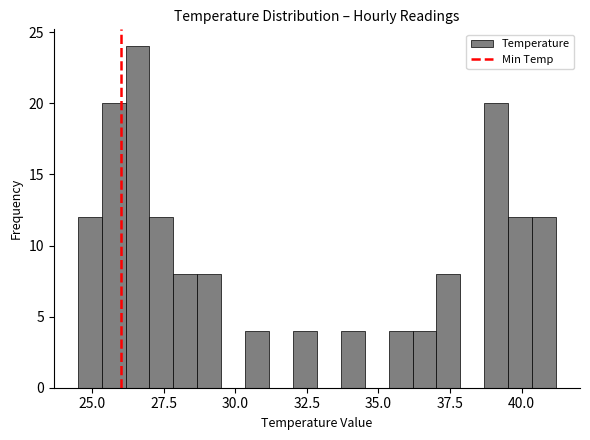

Read against the x-axis, roughly where is the centre of the tallest bar?

26.5